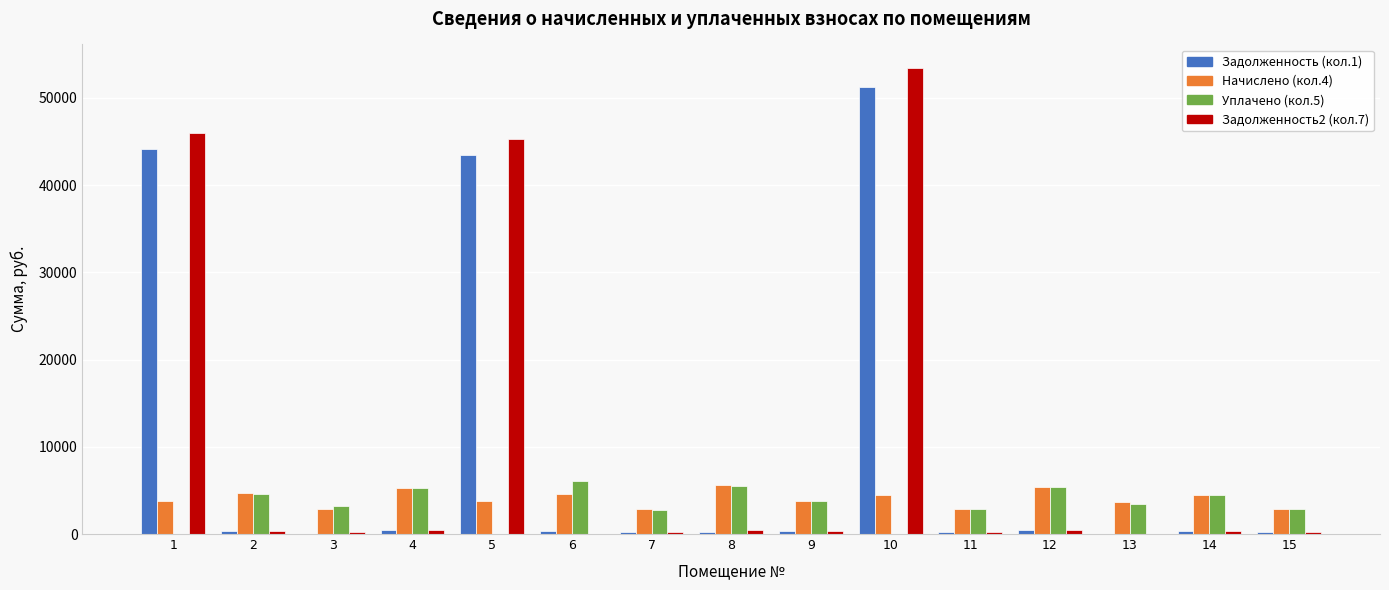

At which category is the sum across all series the highest?

10